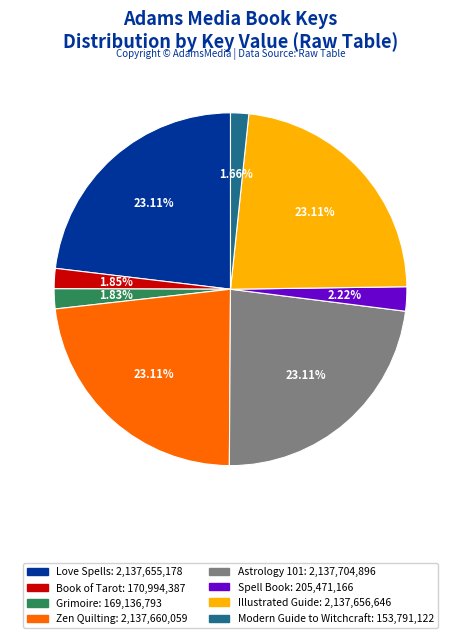

Does any single category account for the majority?

No